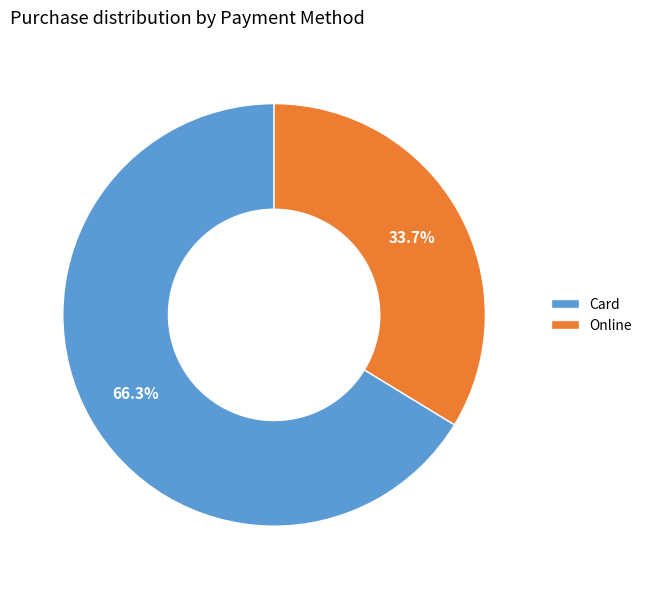

What percentage do Online and Card together represent?

100.0%